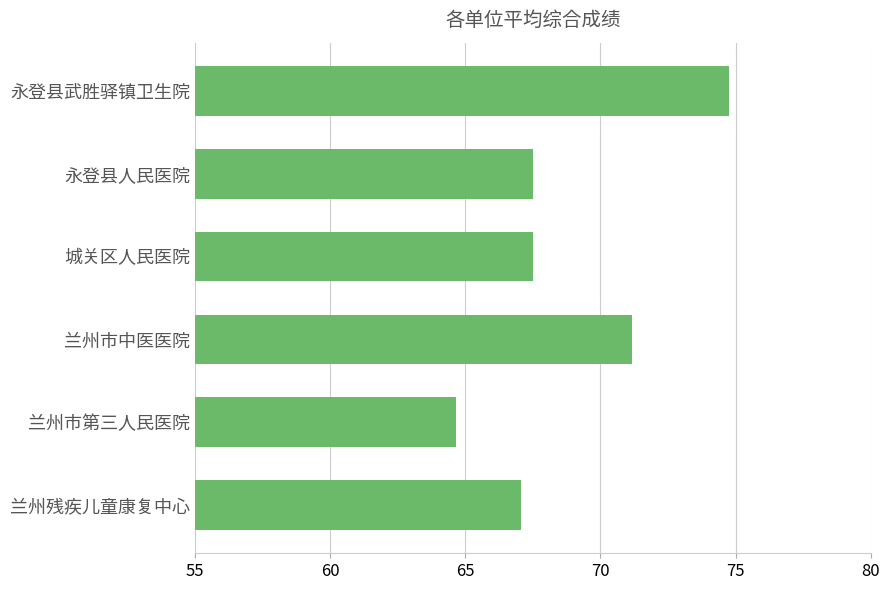

Which category has the highest value across all series?

永登县武胜驿镇卫生院